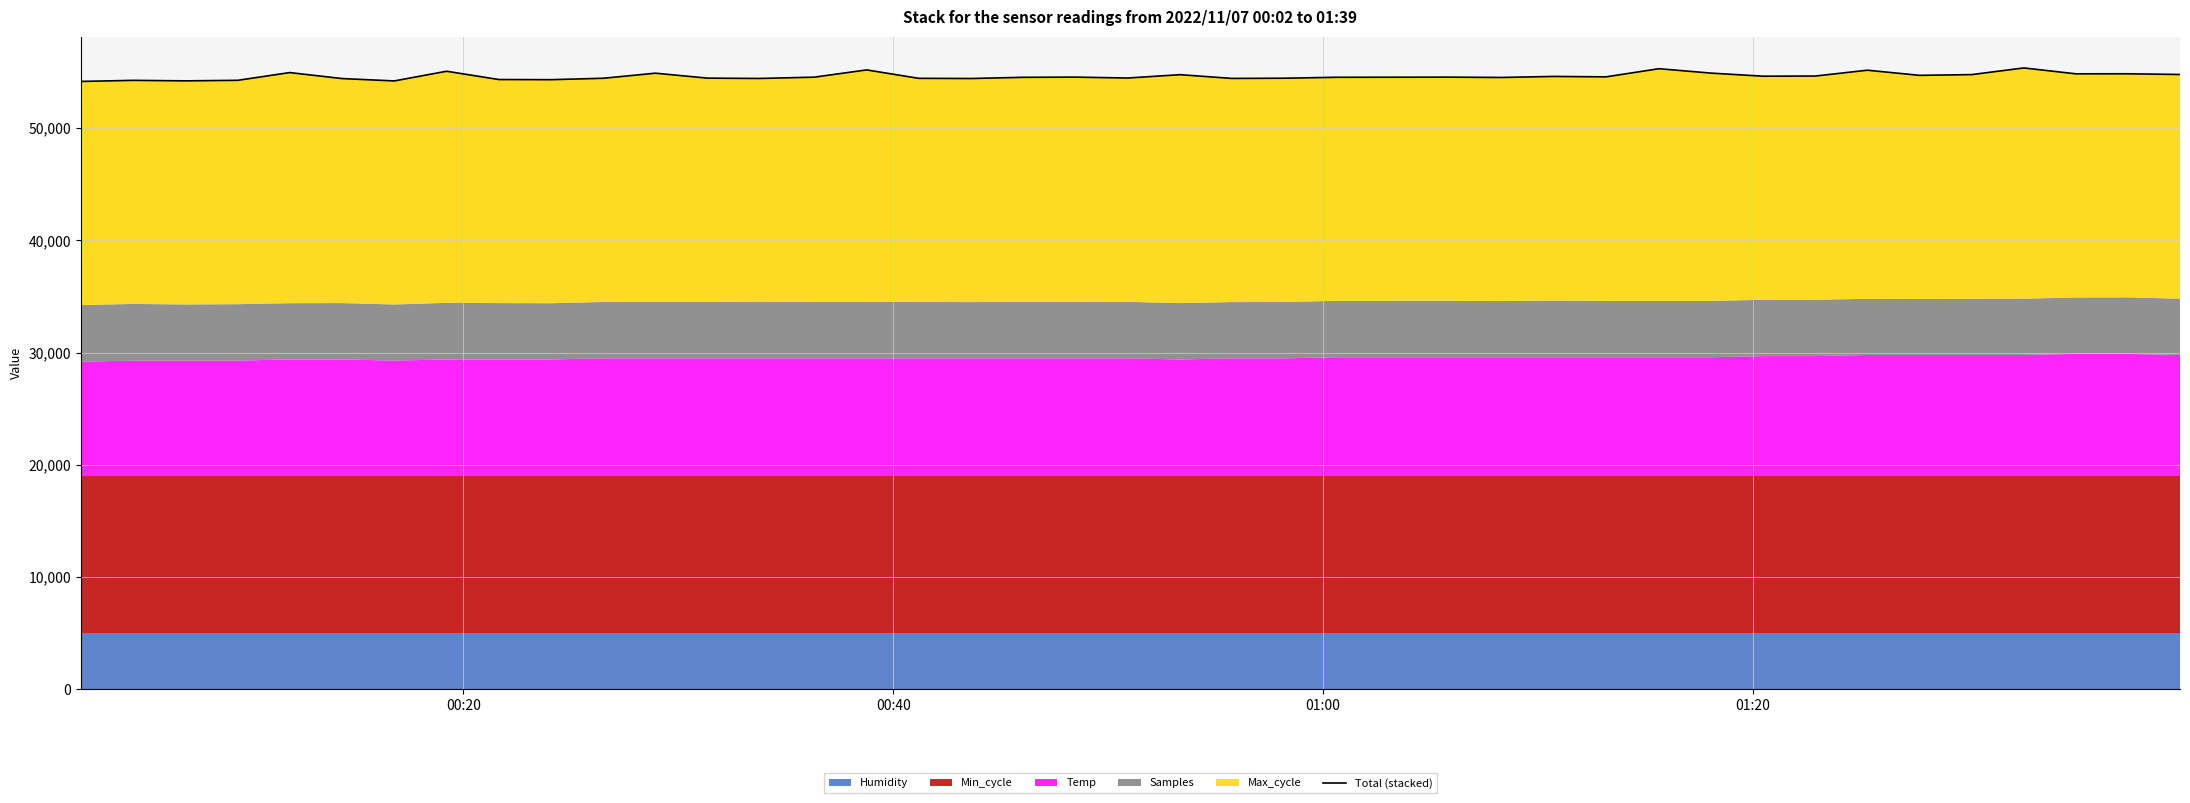

Count the number of values greater than 54552.

20